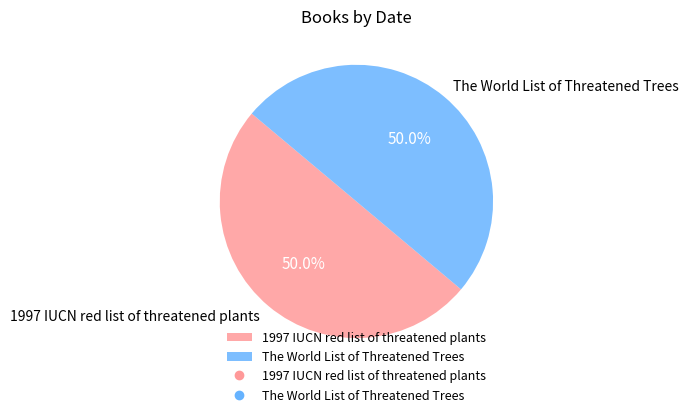

How many segments does this pie chart have?

2